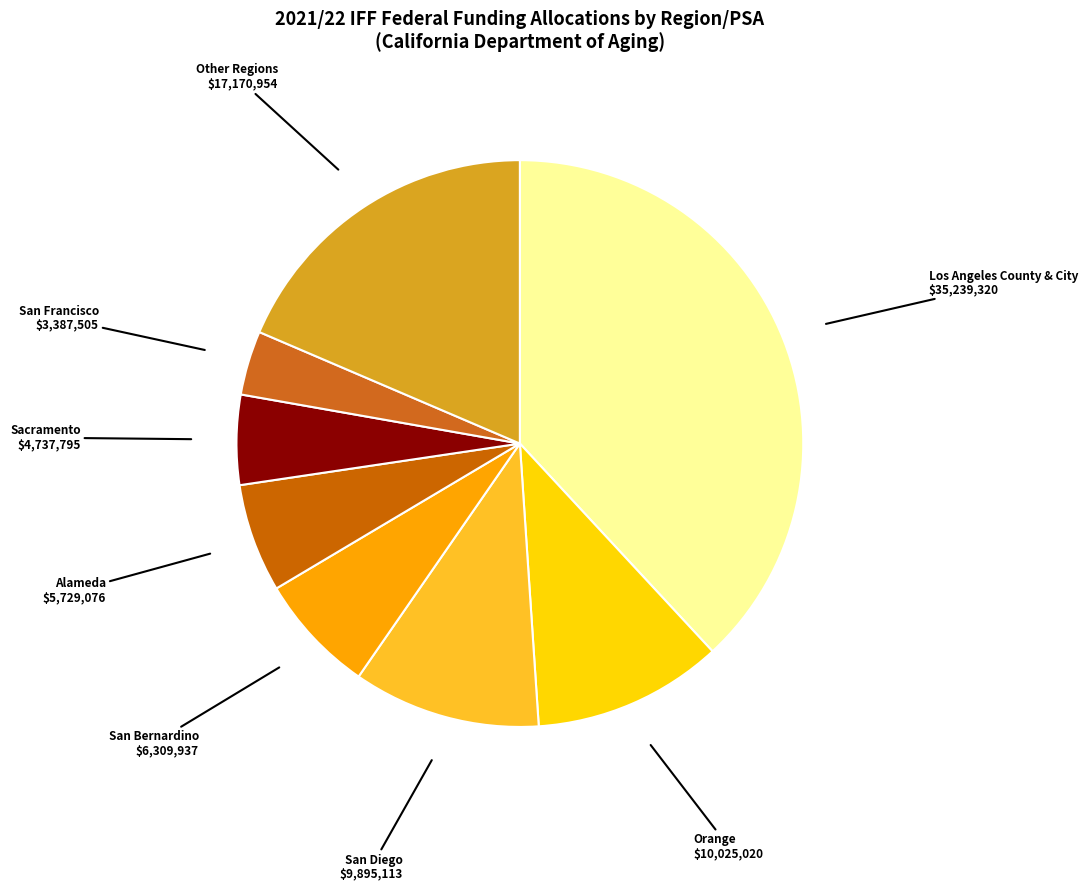

True or false: San Diego accounts for 11% of the total.

True